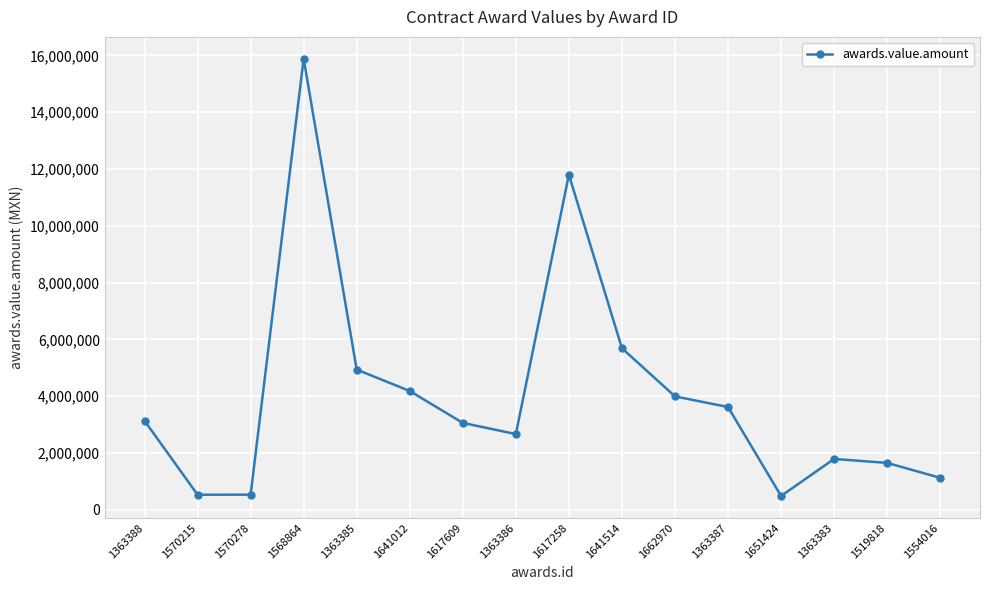

Which has a higher value, 1662970 or 1641514?

1641514